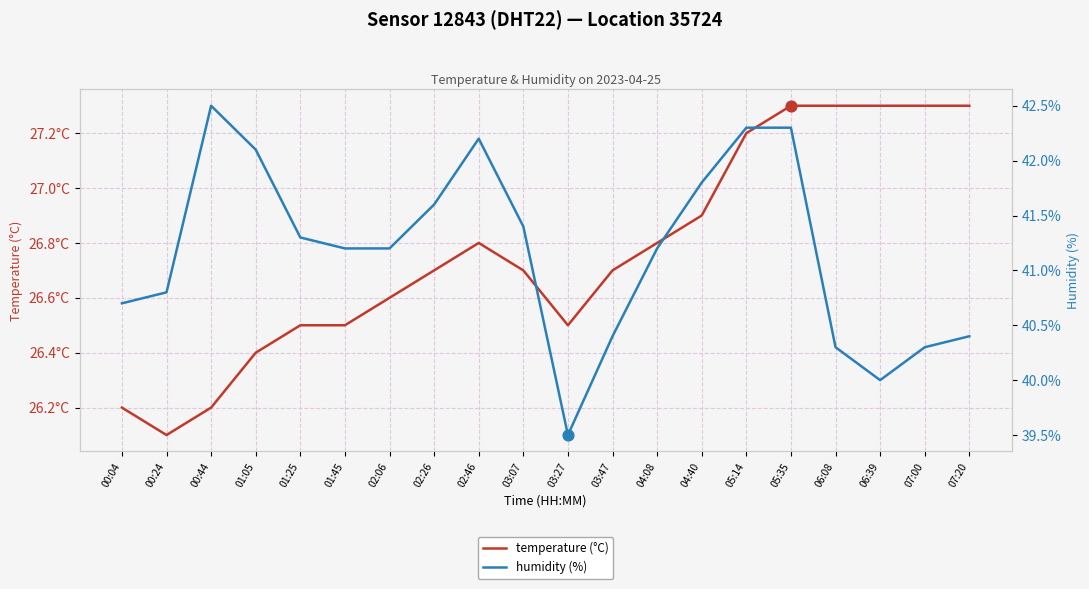

Which series has the widest spread of Y values?

humidity (%)